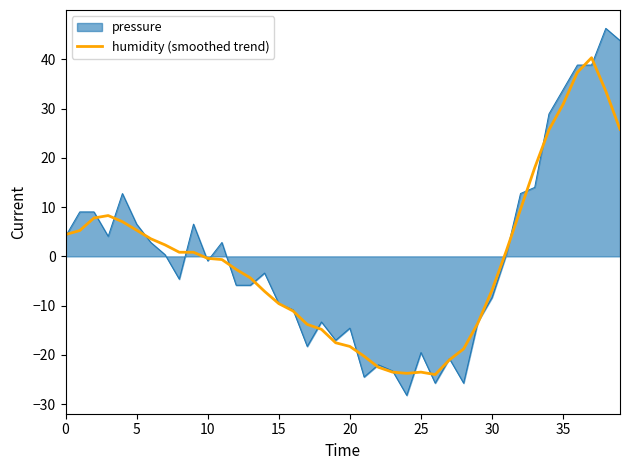

What is the maximum value shown in the chart?

46.3